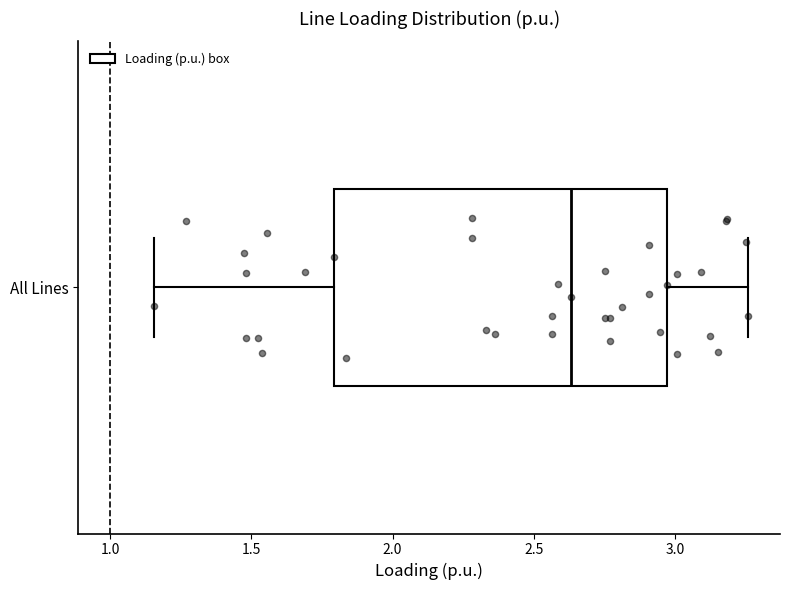

Transcribe this box plot: give where the median line is, the range the box spans, and where the two whiskers end, as read against the x-axis. The values are not printed on the chart, so give them approximately, as read against the axis.

median 2.65, box 1.80 to 2.95, whiskers 1.15 to 3.25